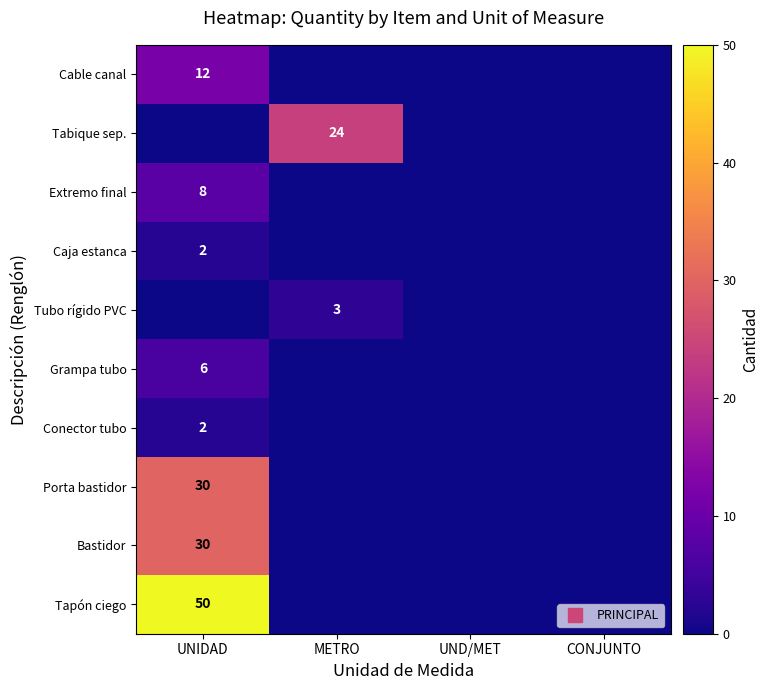

At which category is the sum across all series the highest?

UNIDAD